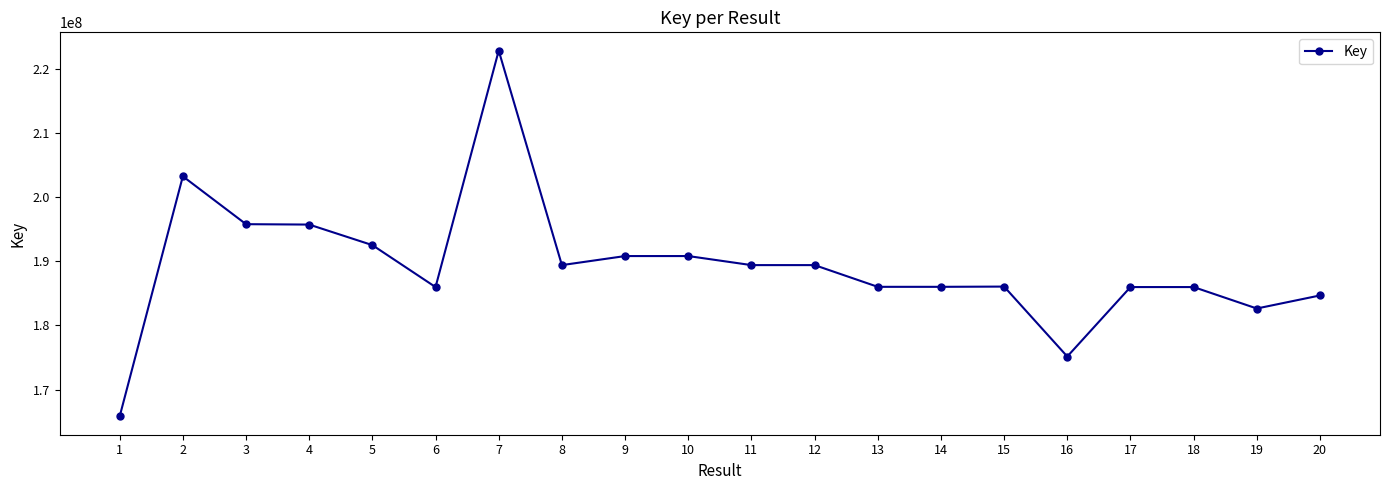

The value at 16 is 175141161. True or false?

True